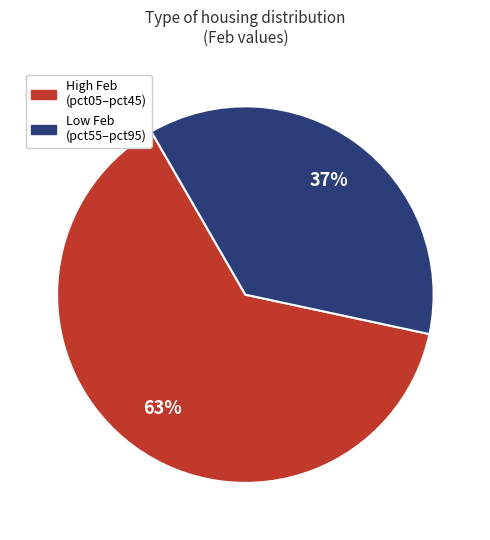

To the nearest percent, what is the average slice percentage?

50%